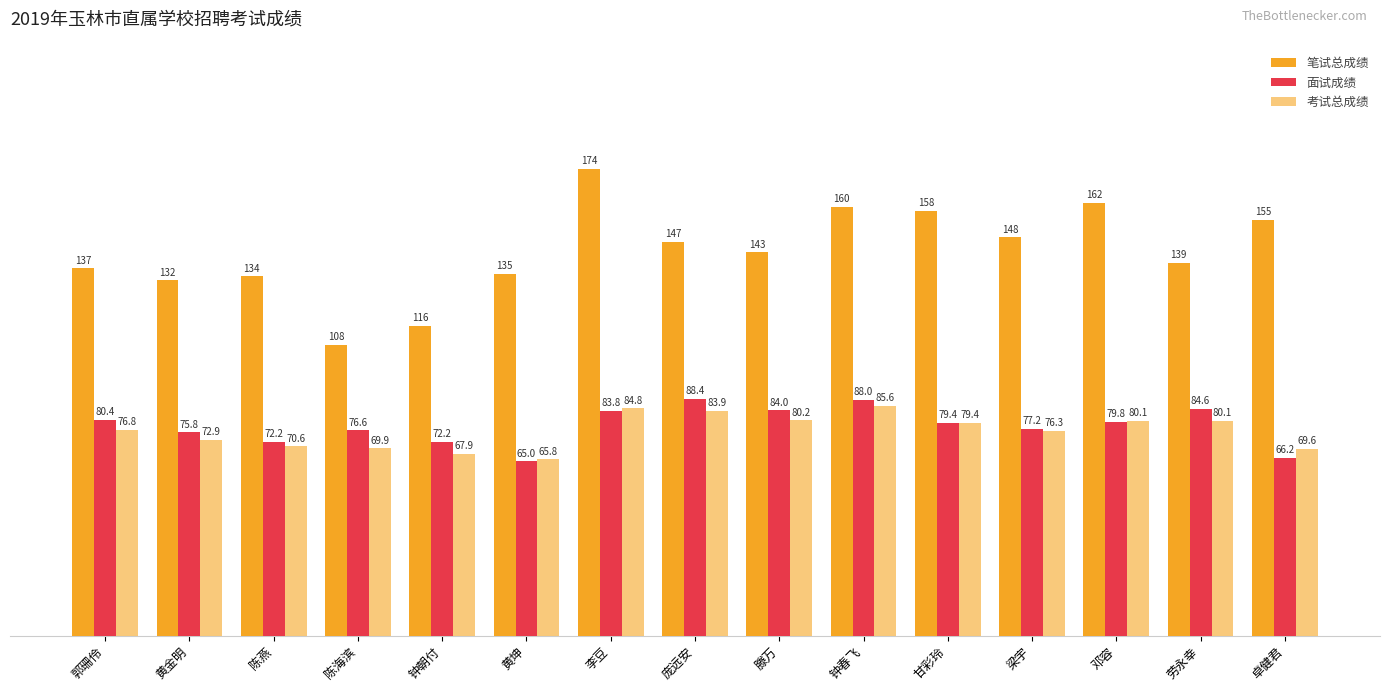

What is the maximum value for 面试成绩?

88.4